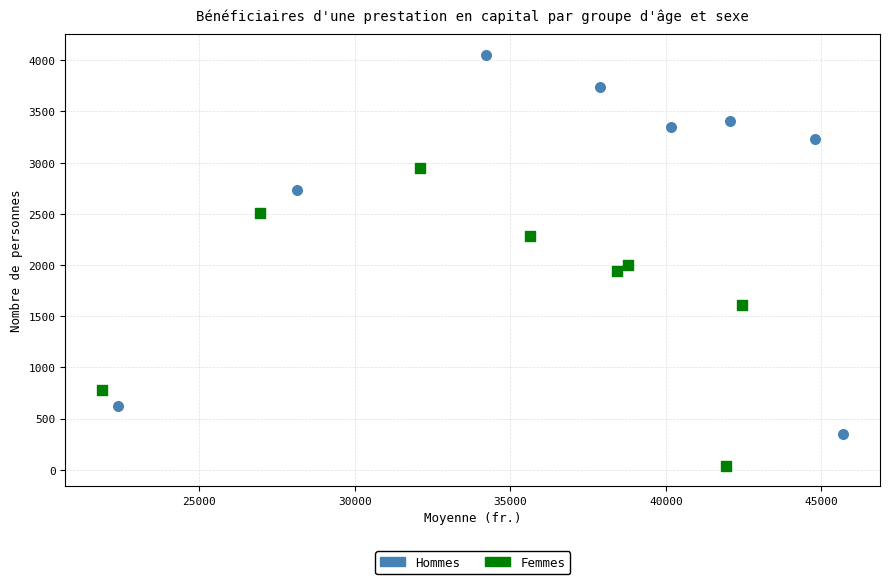

Which series reaches the minimum Y coordinate?

Femmes